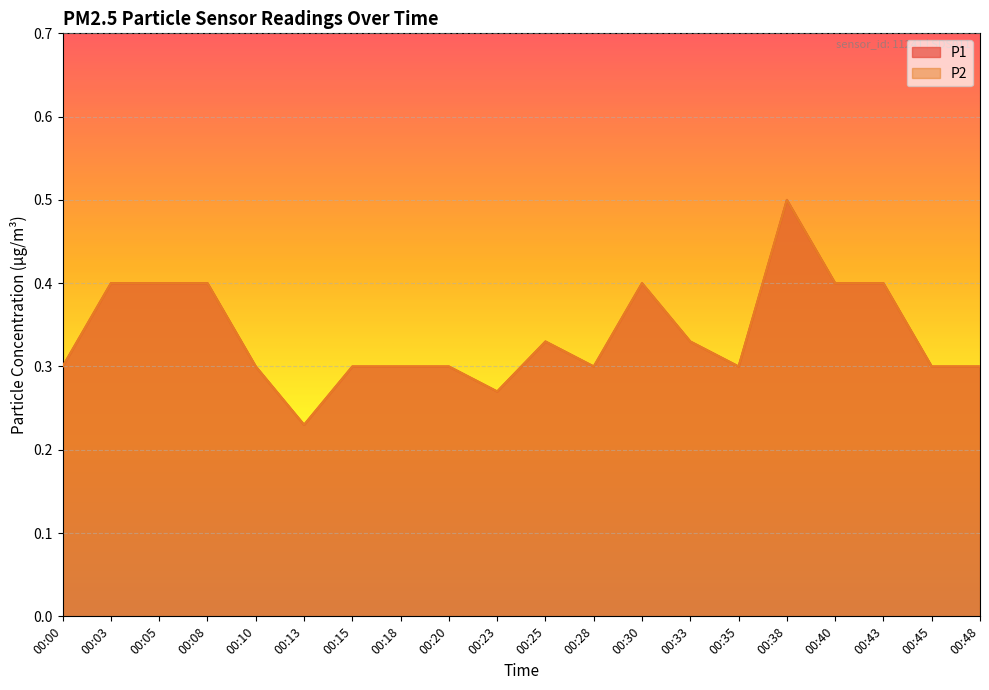

Between 00:28 and 00:00, which is larger?

00:28